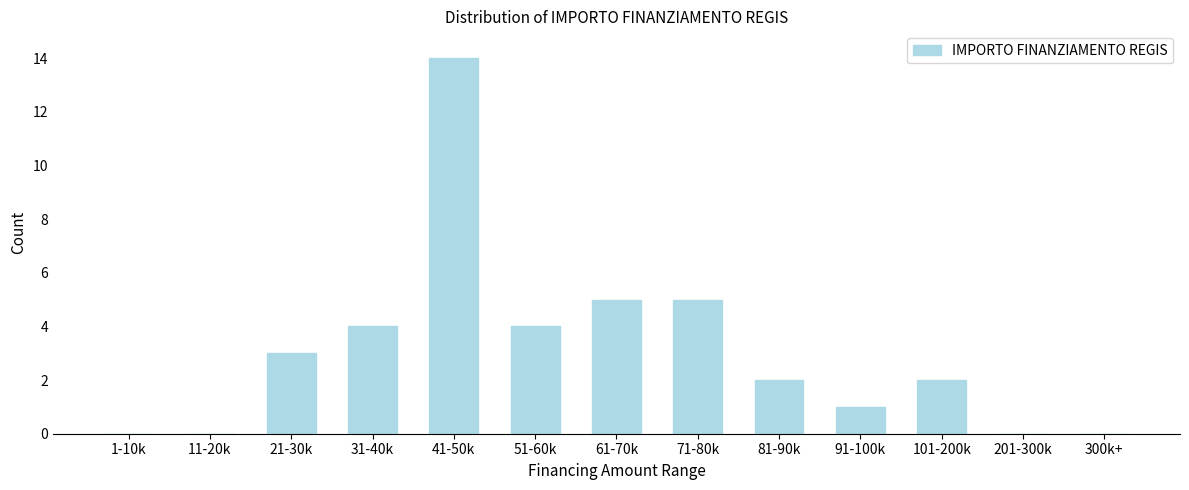

Reading left to right, extract all data points from this chart.

1-10k=0	11-20k=0	21-30k=3	31-40k=4	41-50k=14	51-60k=4	61-70k=5	71-80k=5	81-90k=2	91-100k=1	101-200k=2	201-300k=0	300k+=0